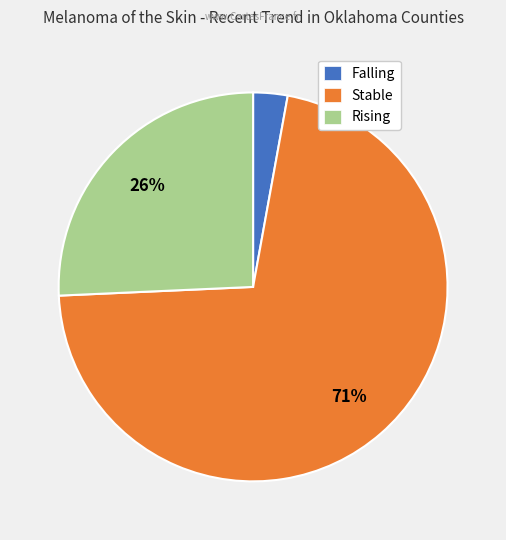

Between Falling and Stable, which is larger?

Stable